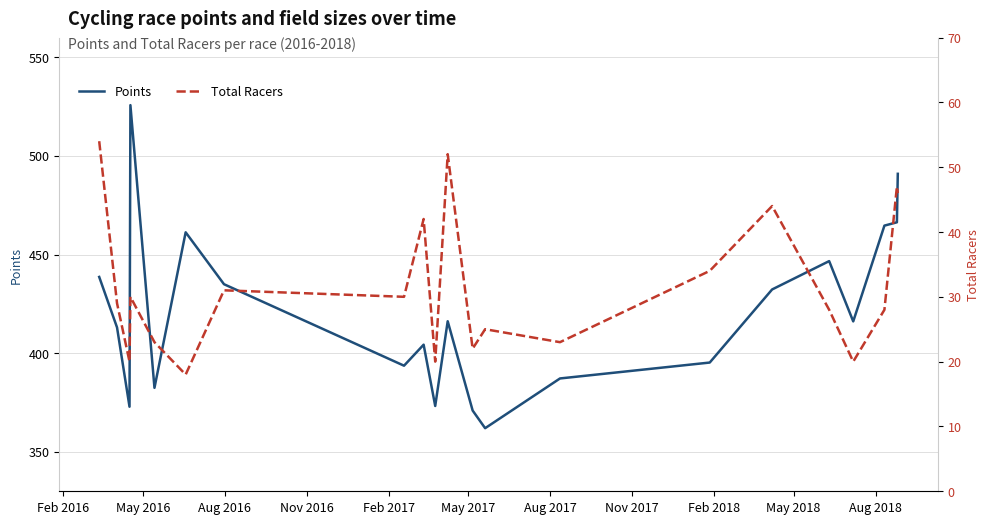

What is the highest value of the Points series?

525.7